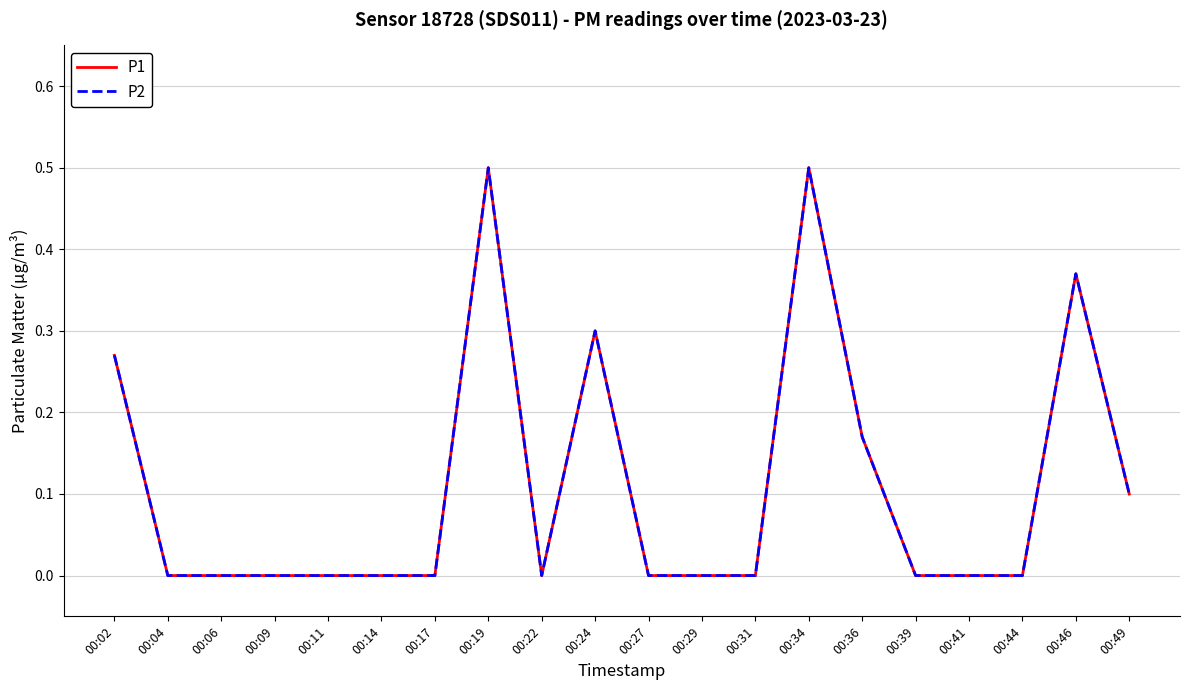

Which series has the largest total across all categories?

P1